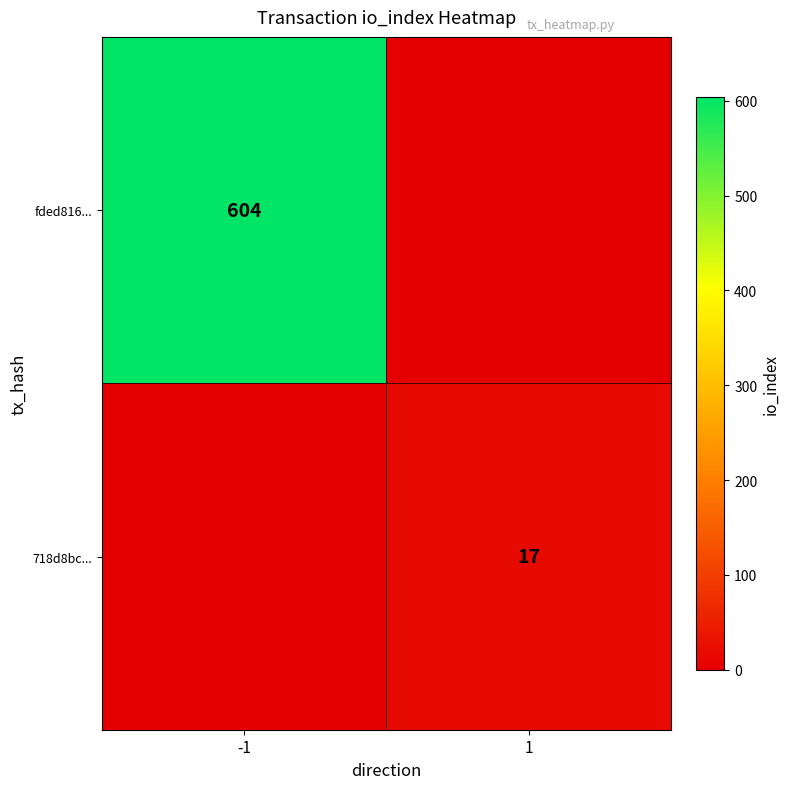

The value of 718d8bc... at 1 is 11. True or false?

False